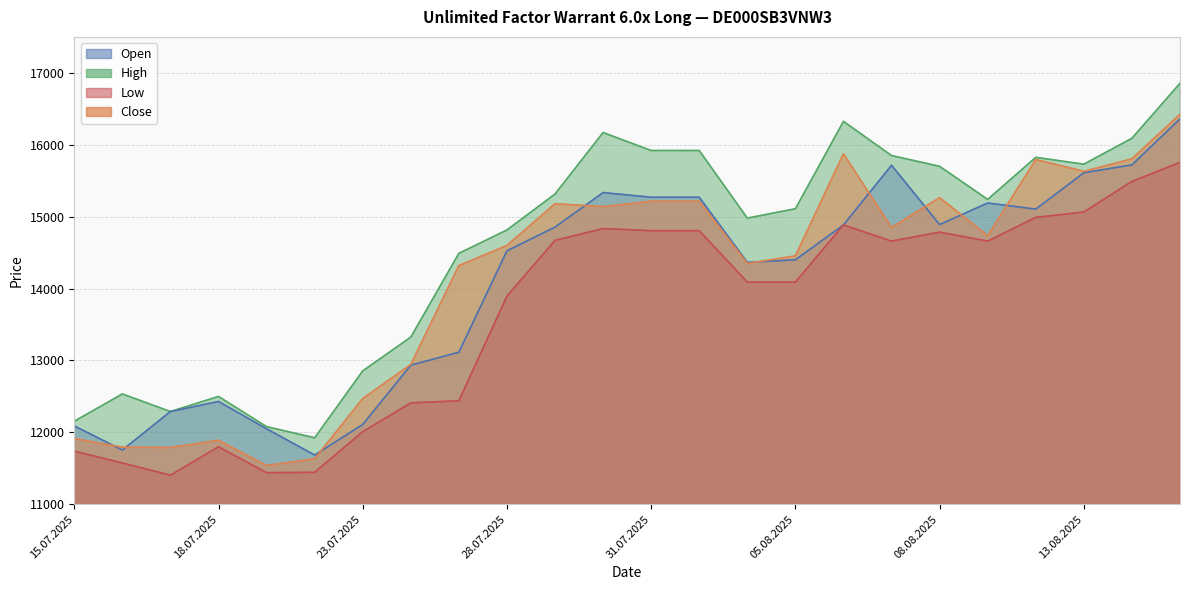

At which label does High reach its peak?

15.08.2025